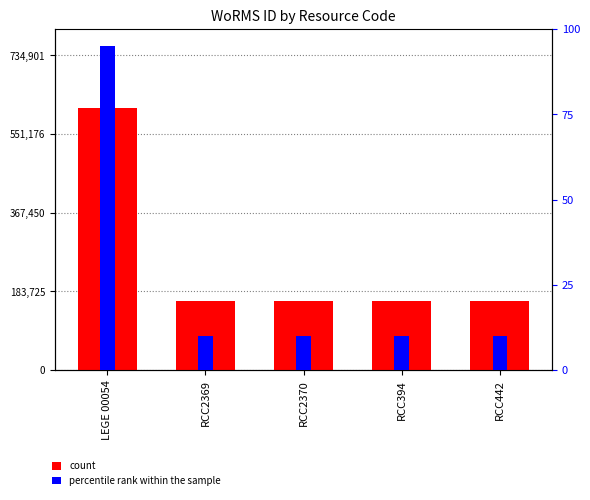

True or false: count has a value of 5.9 at RCC394.

False